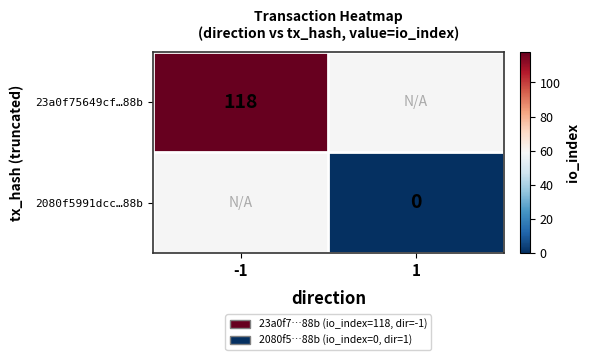

At how many categories does at least one series exceed 115?

1